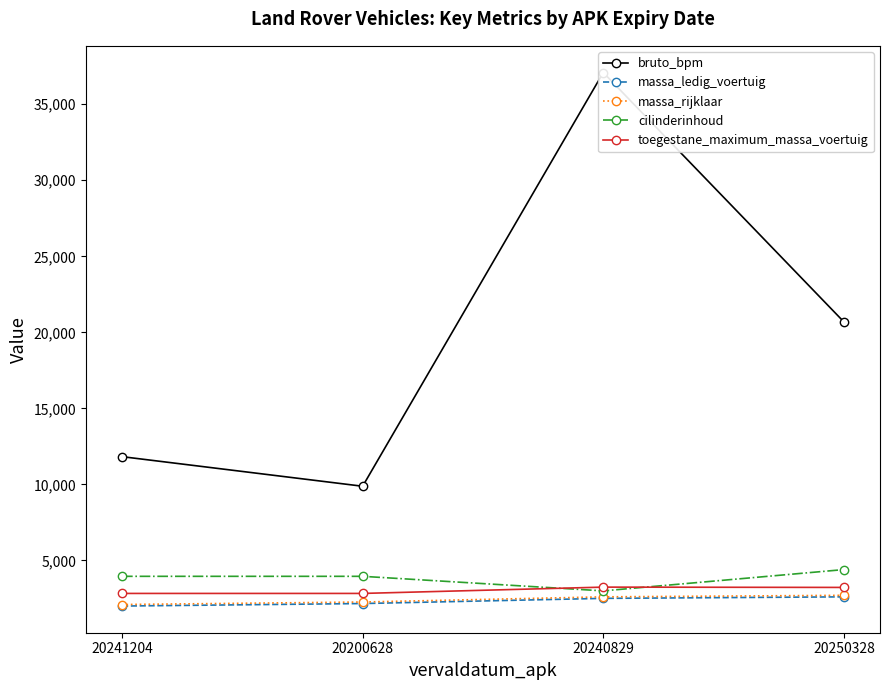

What is the difference between the maximum and minimum values in the bruto_bpm series?

27215